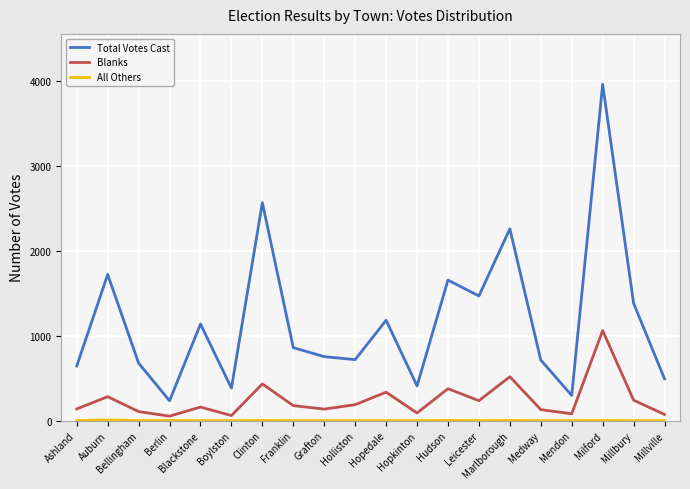

How many series are shown in this chart?

3